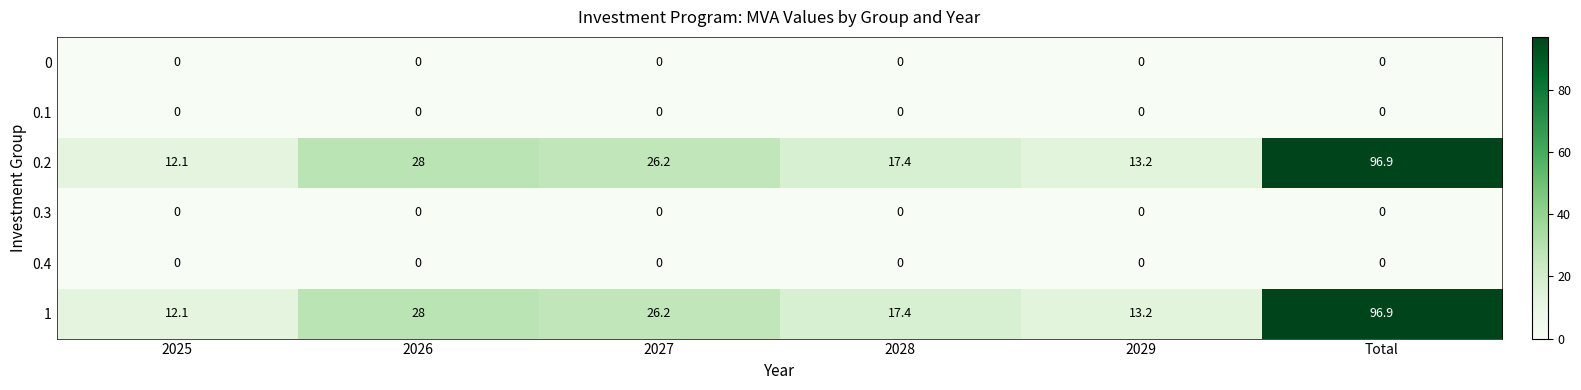

What is the difference between the maximum and minimum values in the 0.2 series?

84.8